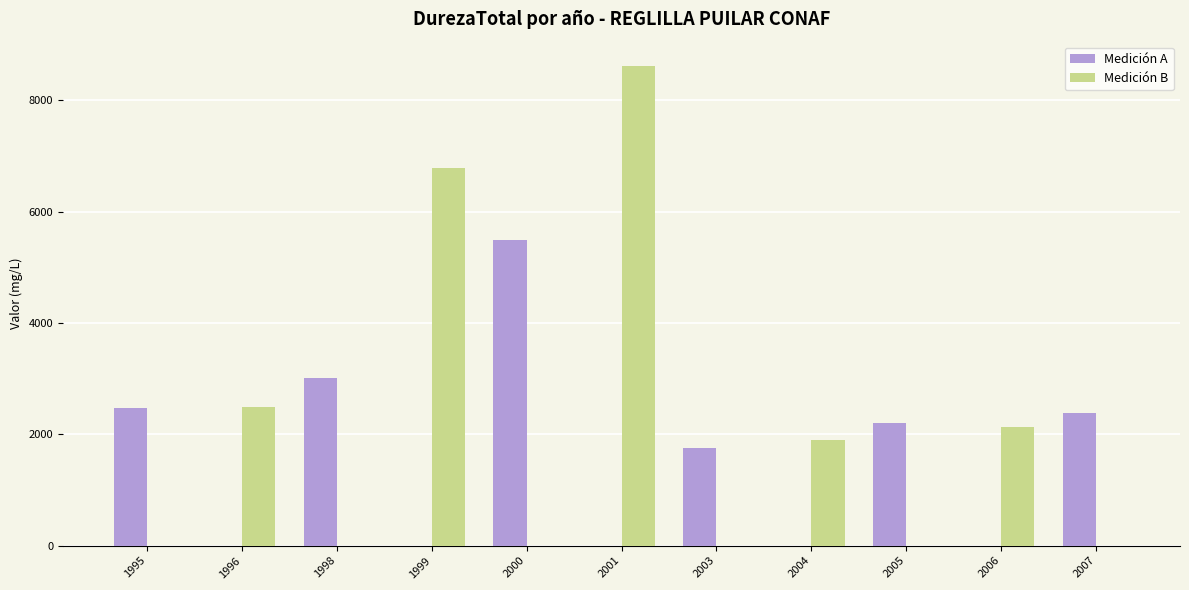

Which series has the largest range (max minus min)?

Medición B